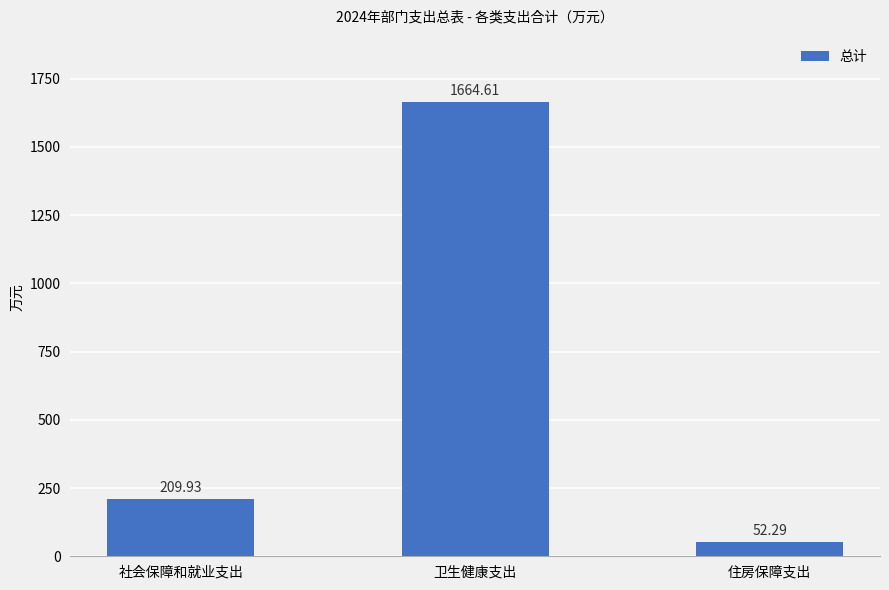

What is the value of the 3rd bar from the left?

52.3